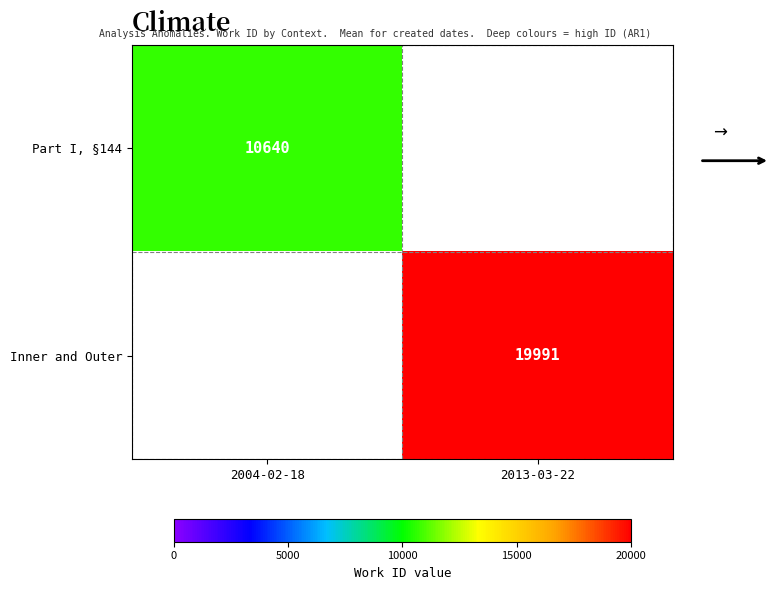

The value of Part I, §144 at 2004-02-18 is 10640. True or false?

True